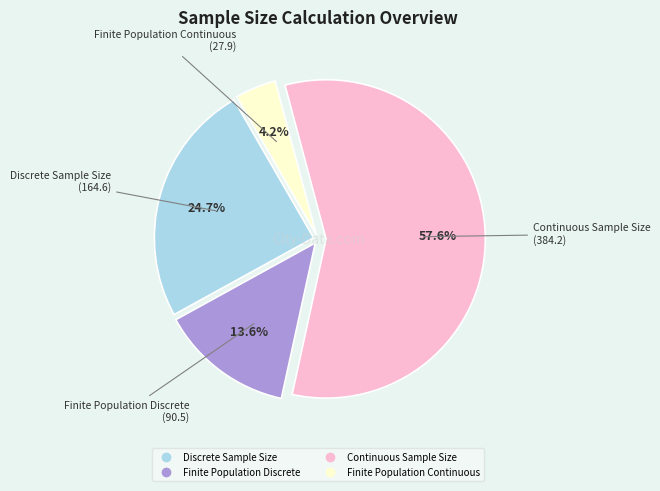

What percentage is the Finite Population Discrete slice, to the nearest percent?

14%